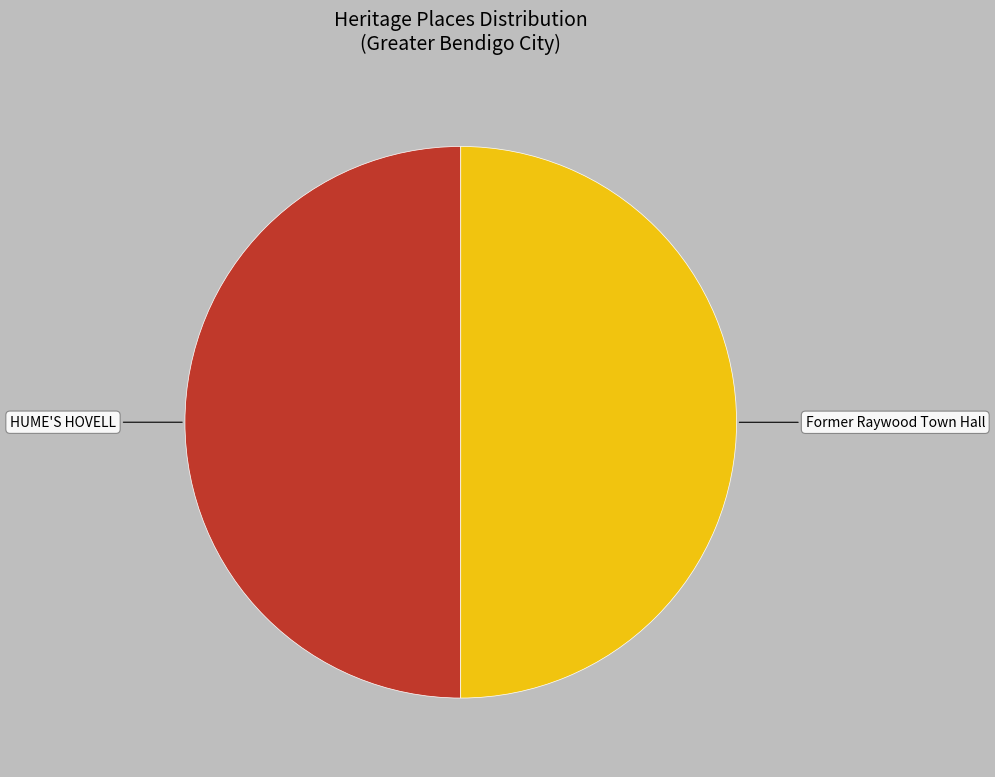

Combined, do HUME'S HOVELL and Former Raywood Town Hall account for over 50%?

Yes